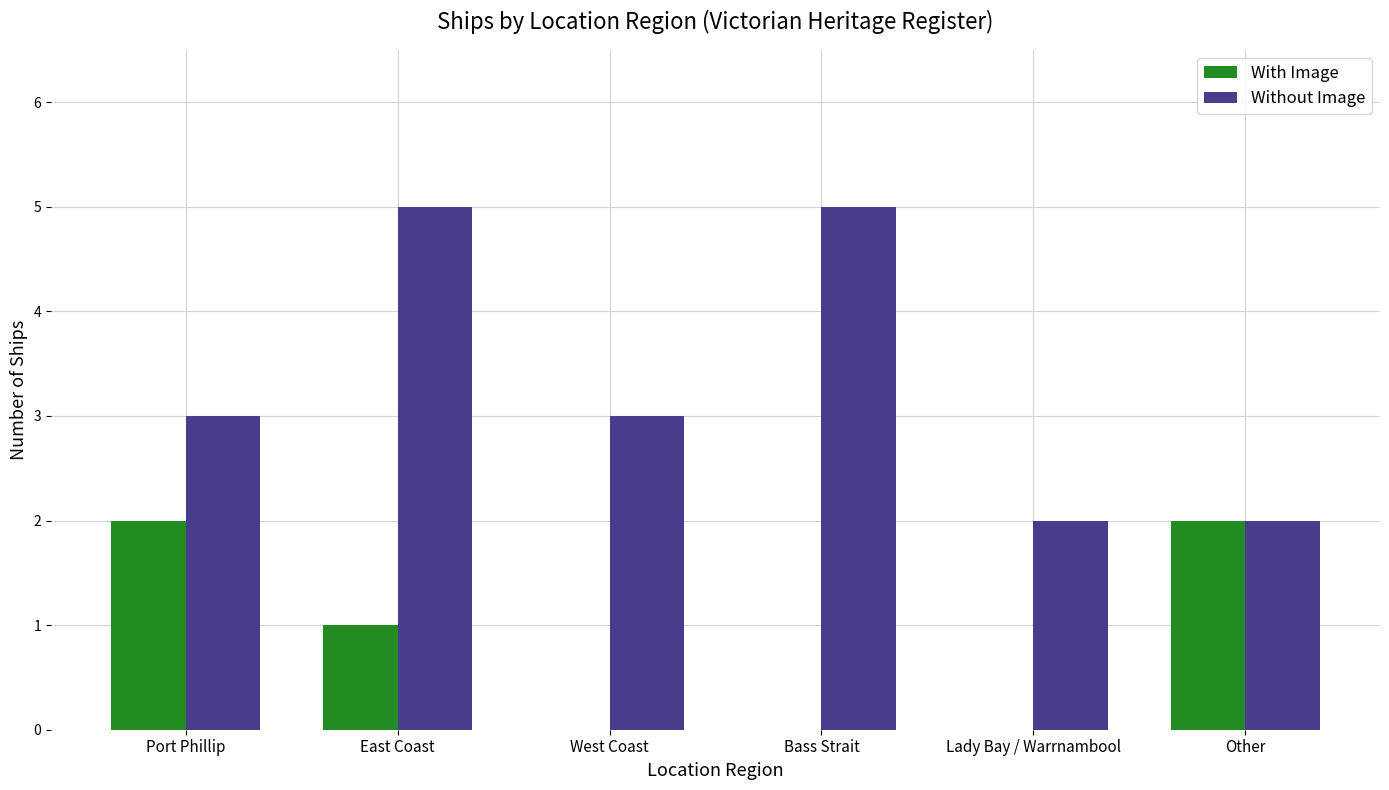

What is the maximum value shown in the chart?

5